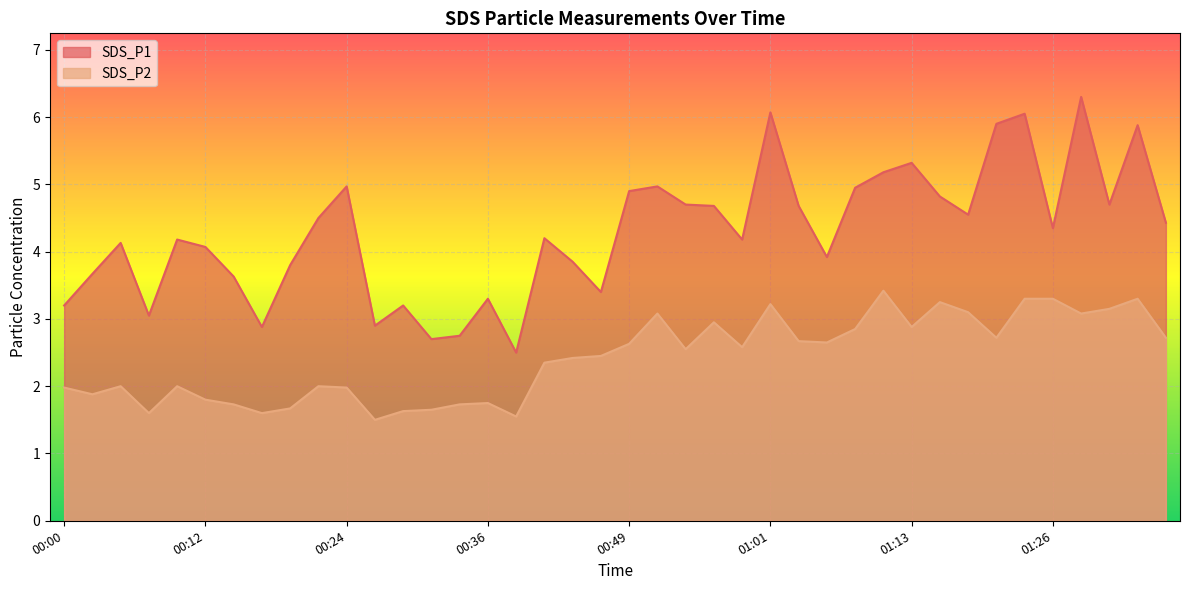

What is the maximum value shown in the chart?

6.3